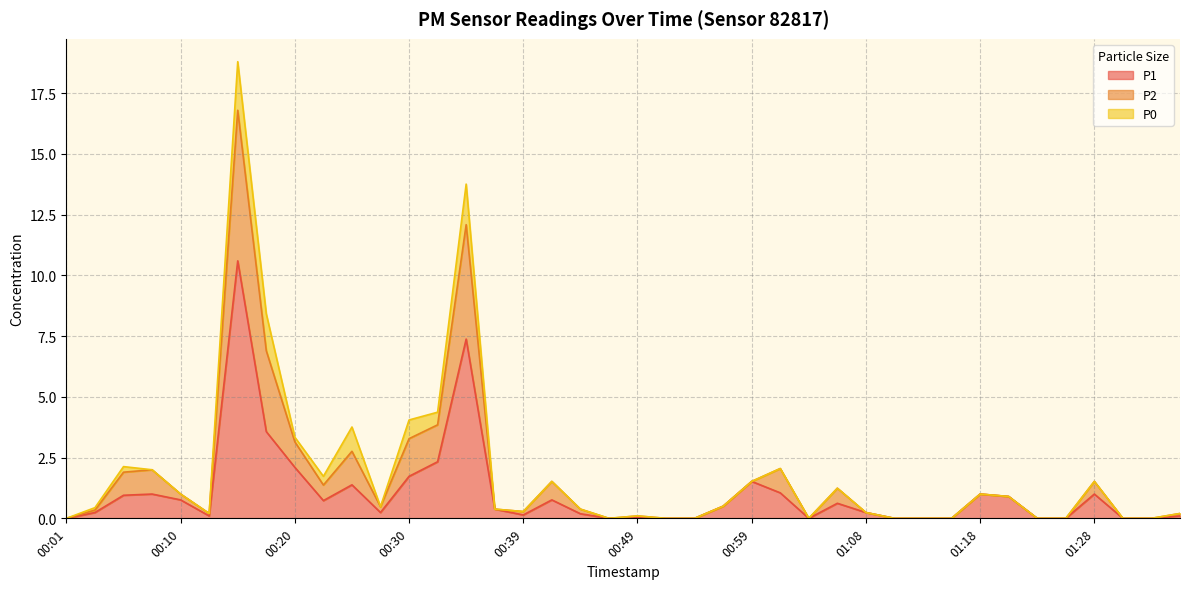

Does the chart have visible grid lines?

Yes